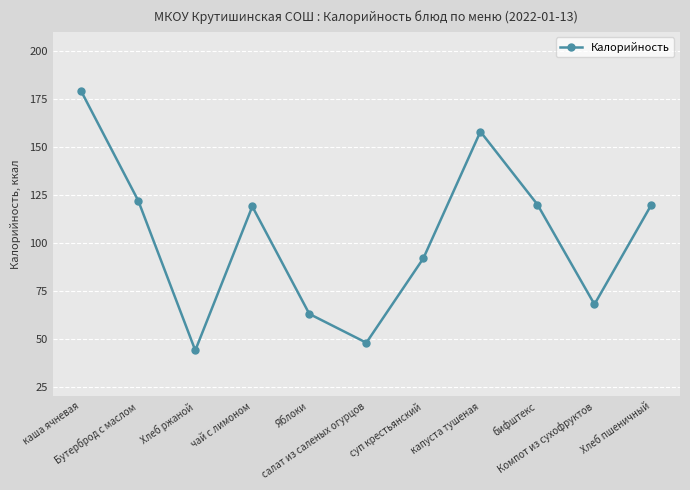

What is the value of the 9th point from the left?

120